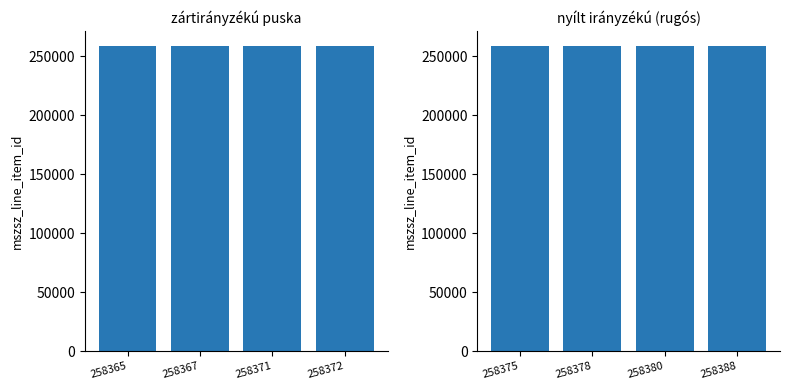

At which label does zártirányzékú puska first exceed 258371?

258372